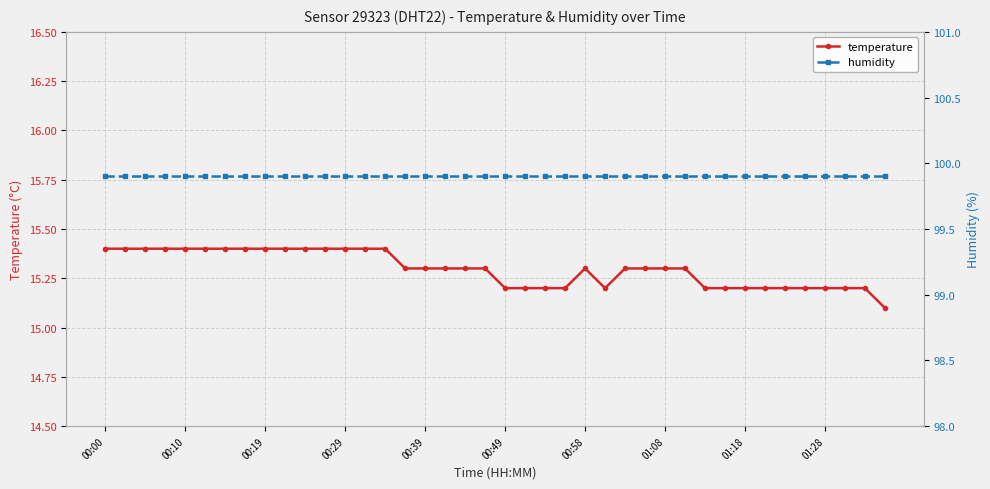

How many series are shown in this chart?

2